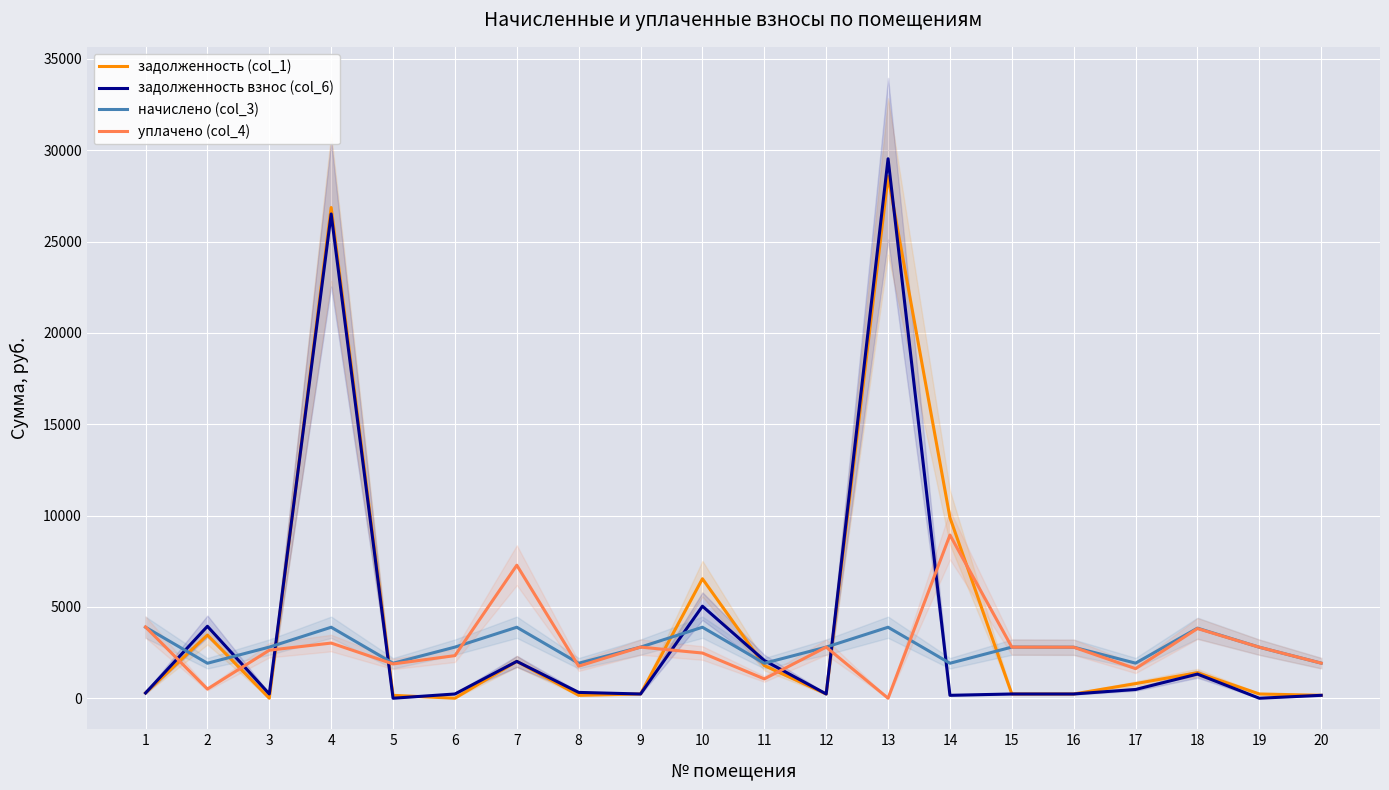

Which series has the largest total across all categories?

задолженность (col_1)